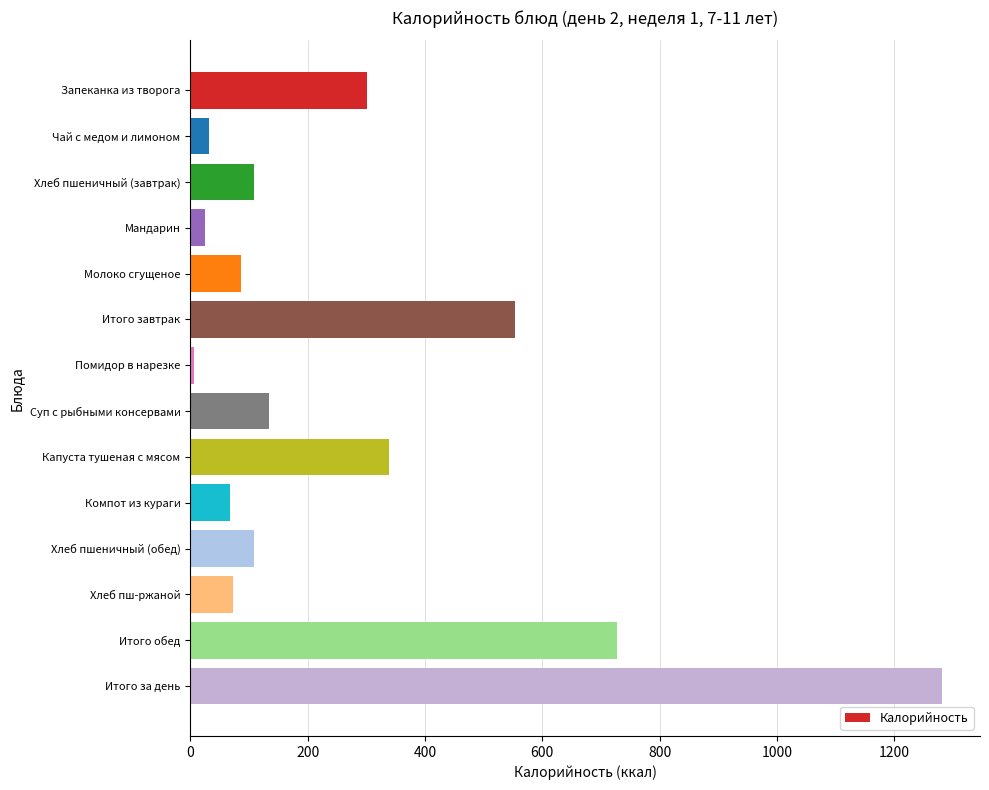

What is the sum of the values at Компот из кураги and Итого за день?

1349.6